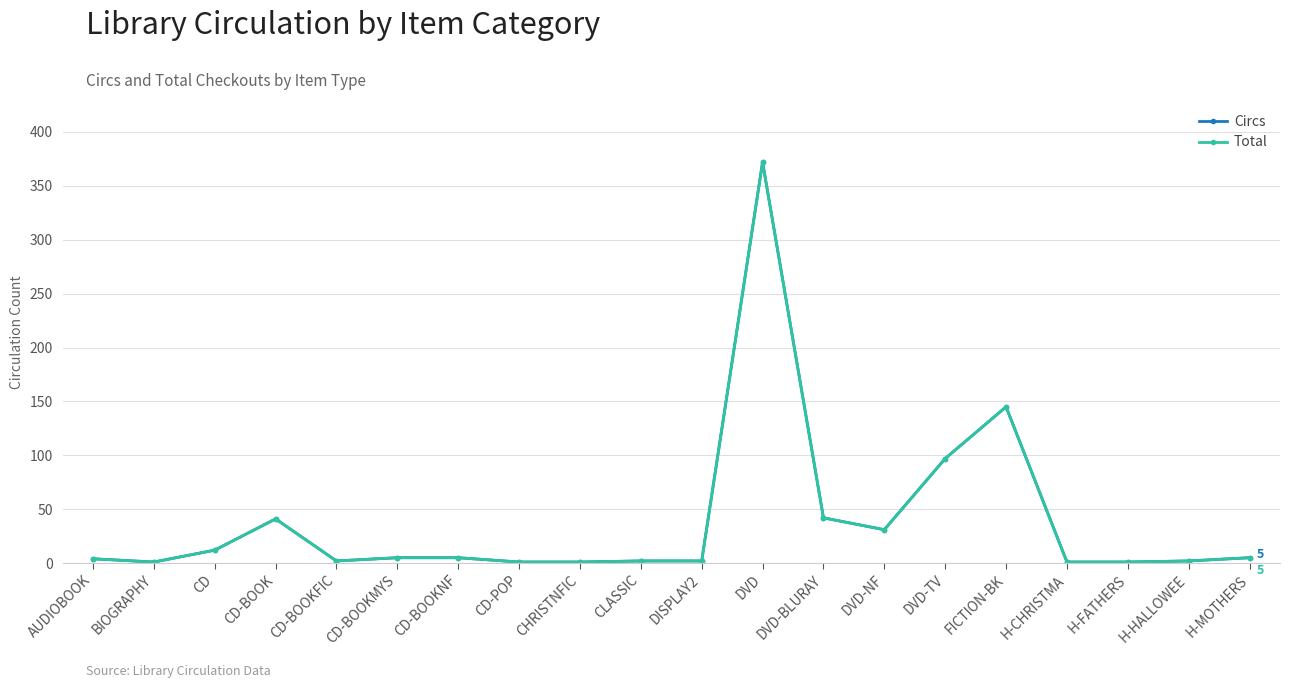

Is this an area chart (filled region under the line)?

No